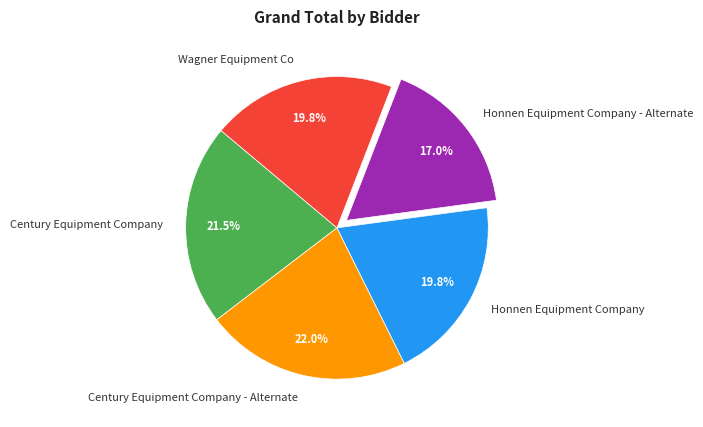

Count the number of slices in the pie.

5